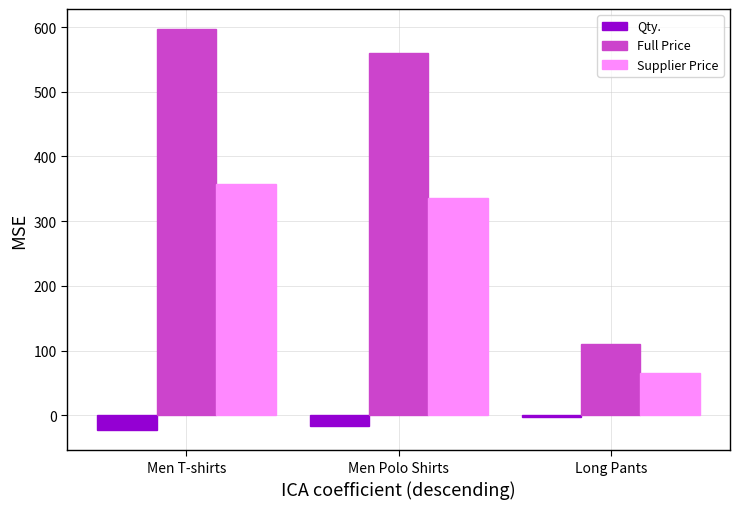

Where is Supplier Price nearest to the value 212?

Men Polo Shirts